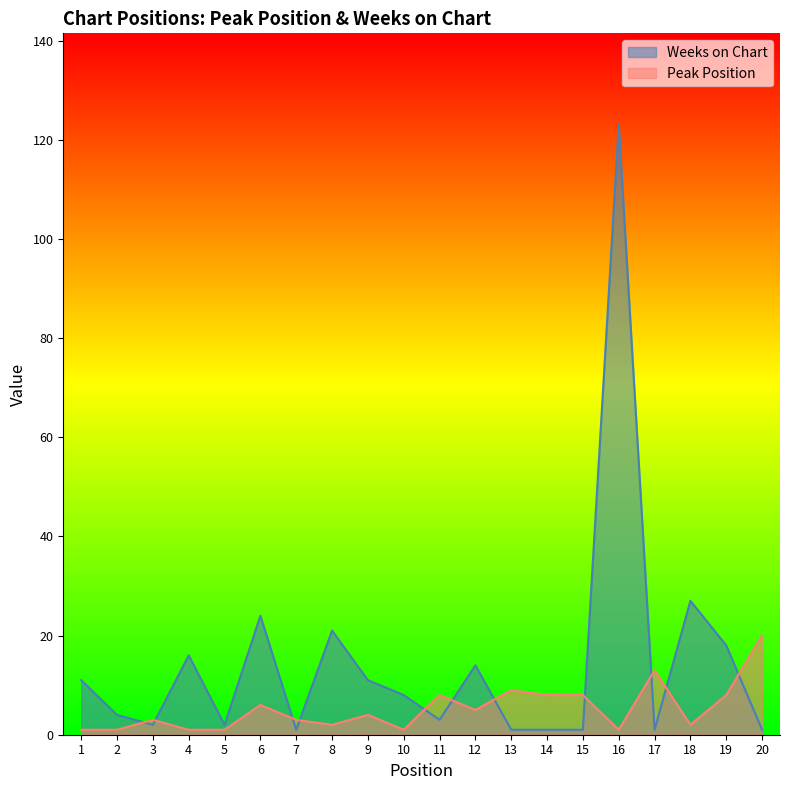

True or false: Weeks on Chart has a value of 1 at 20.

False